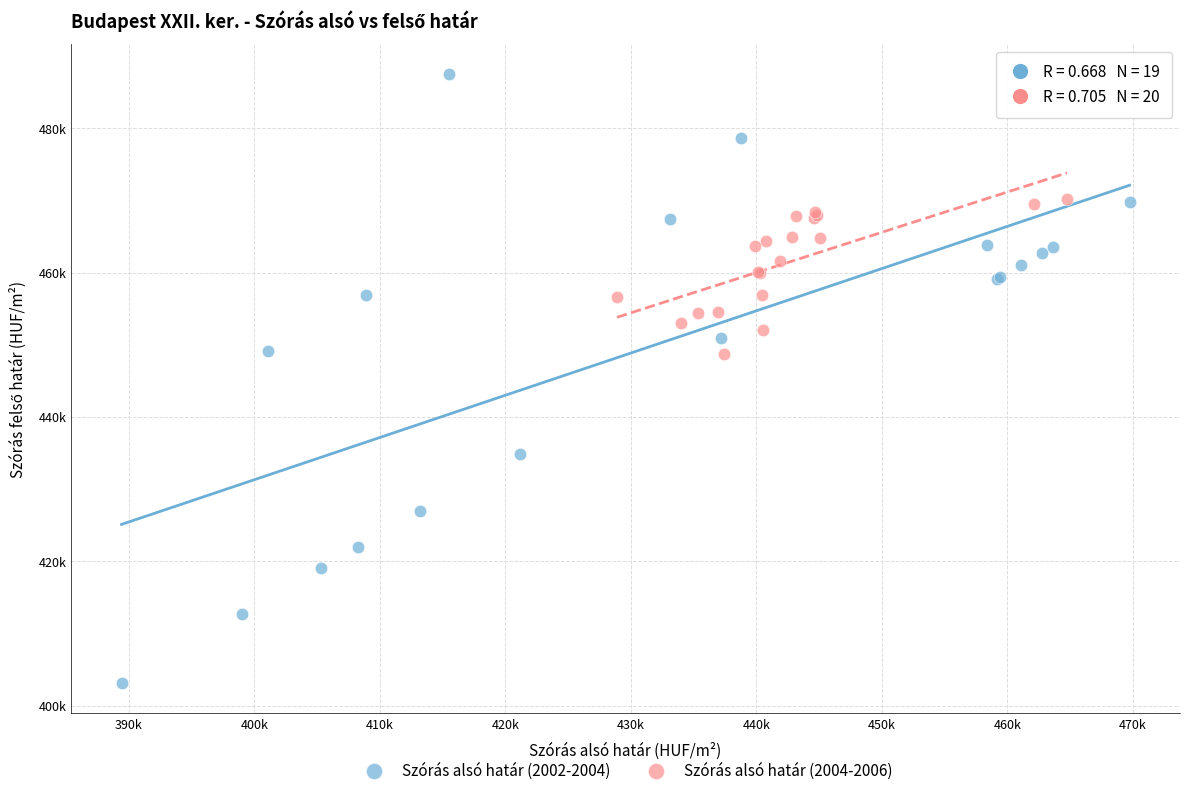

Which series reaches the maximum Y coordinate?

Szórás alsó határ (2002-2004)